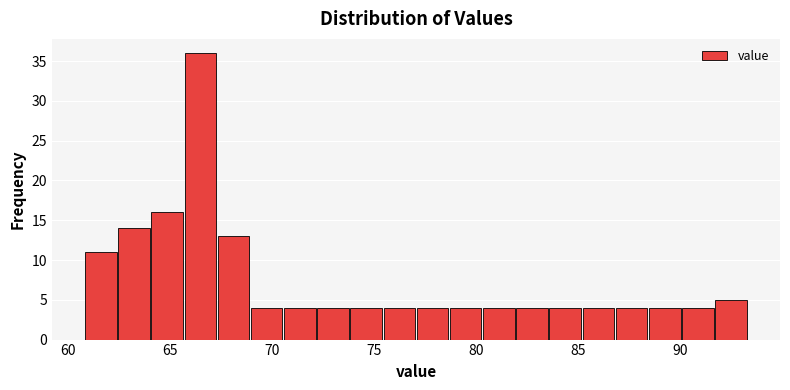

Around what value on the x-axis is the tallest bar? Give the approximate position of its centre, as read against the axis.

66.5